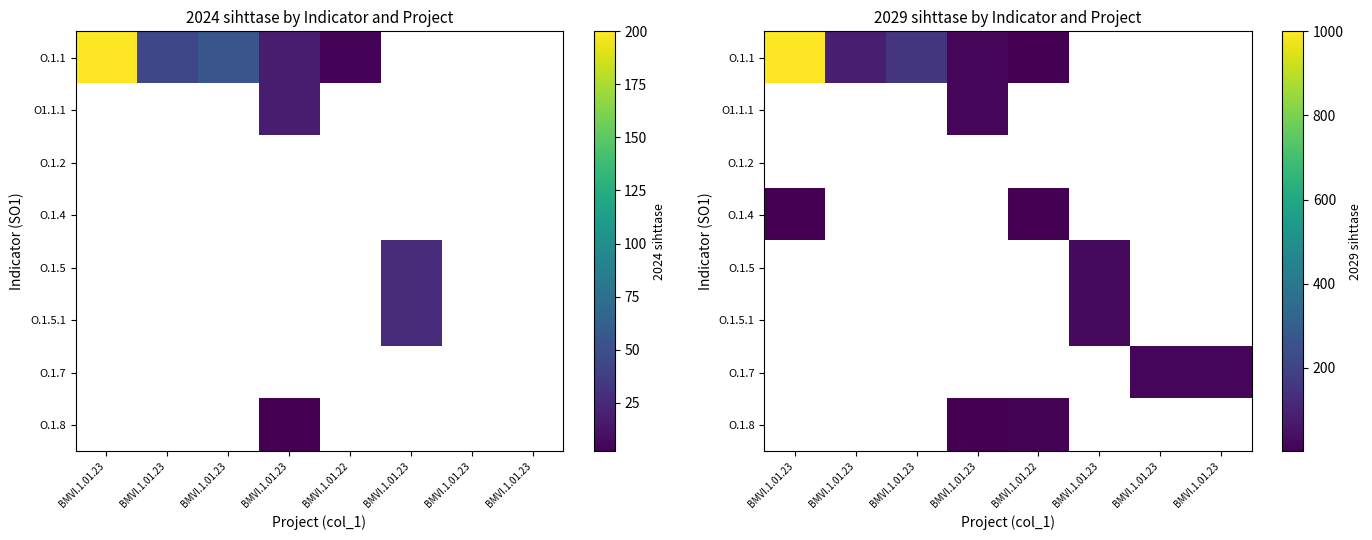

Is it true that O1.1.1 equals 27.2 at BMVI.1.01.23?

False